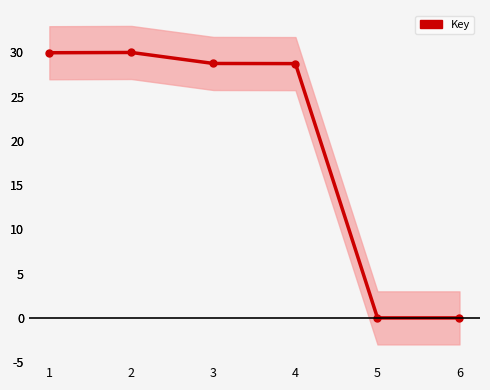

Which has a higher value, 2 or 5?

2